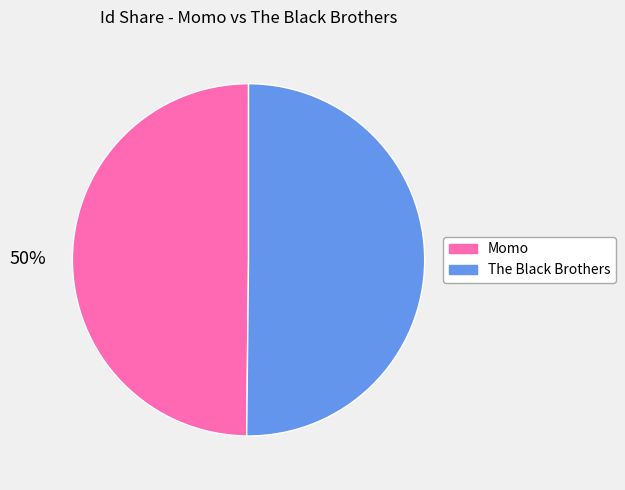

Combined, do The Black Brothers and Momo account for over 50%?

Yes